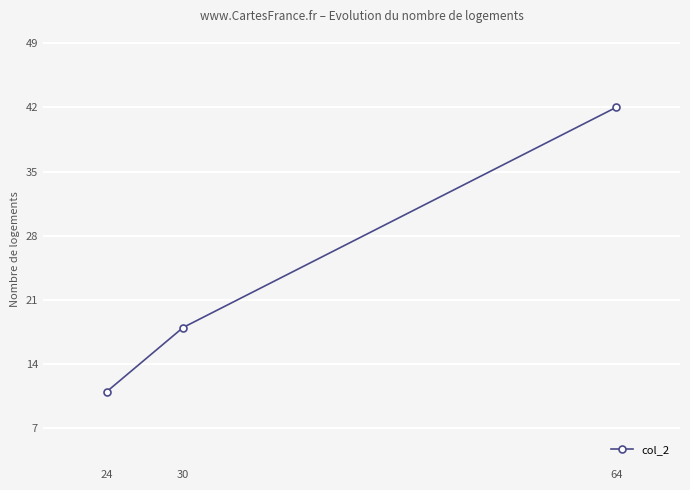

Rank the categories by value from highest to lowest.

64, 30, 24